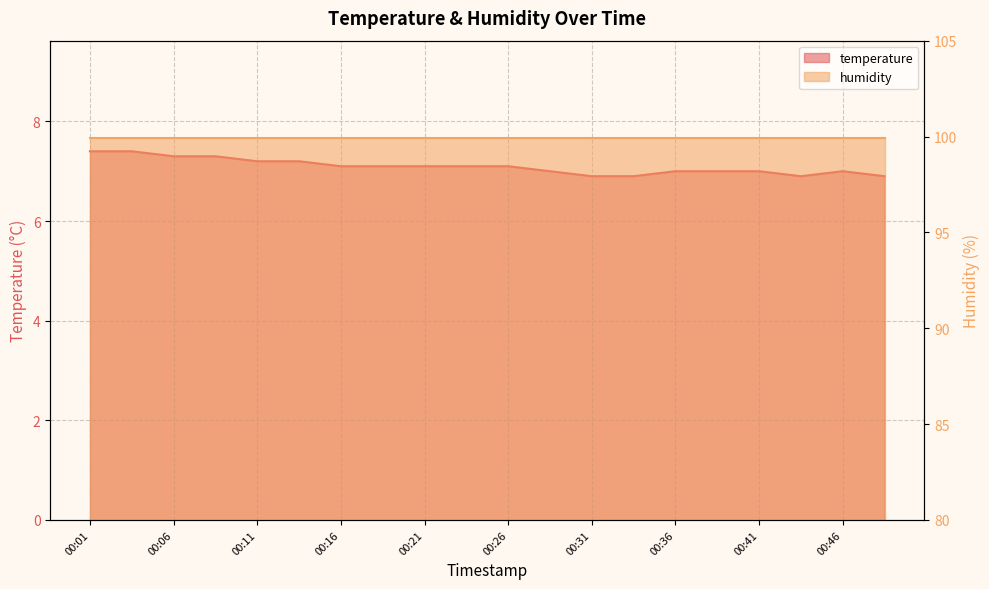

What is the greatest value displayed?

7.4